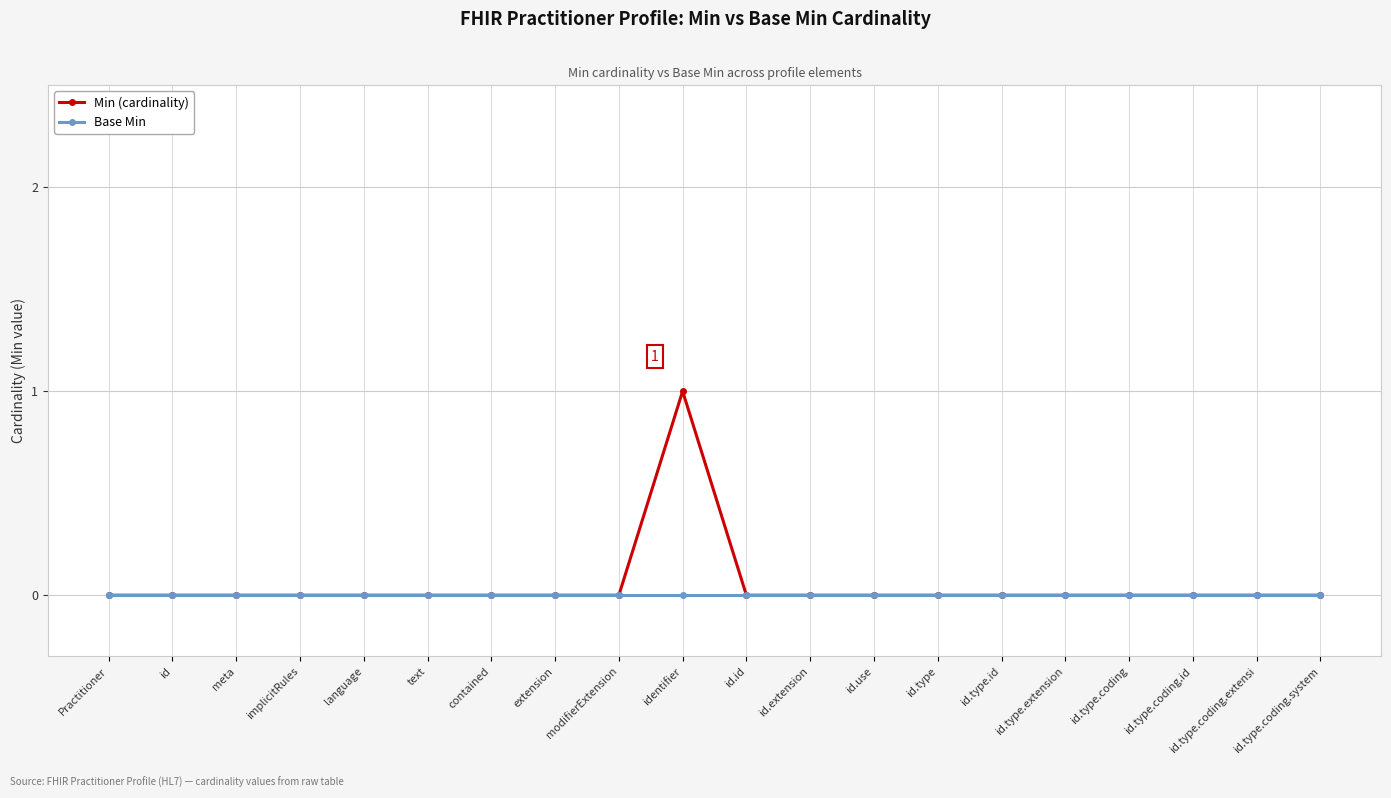

Rank the series by their maximum value, from highest to lowest.

Min (cardinality), Base Min